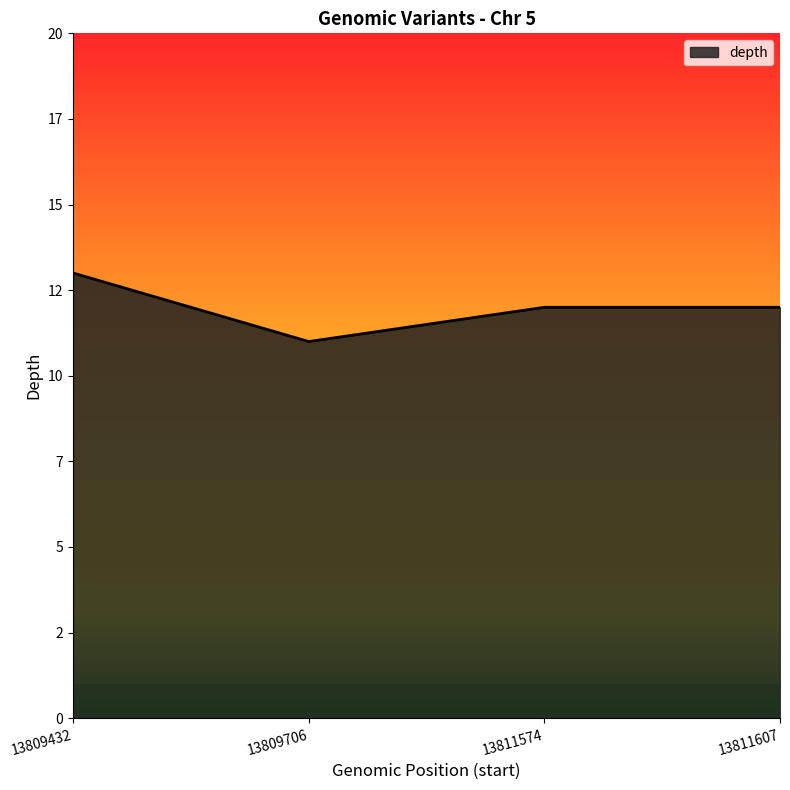

Is it true that the value at 13809706 is 11?

True